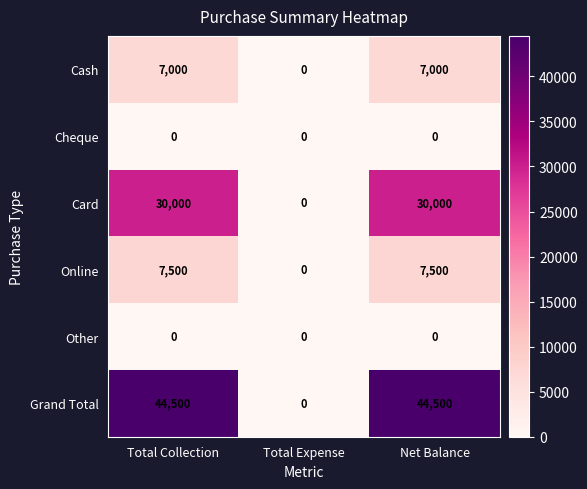

What is the total value across all series at Net Balance?

89000